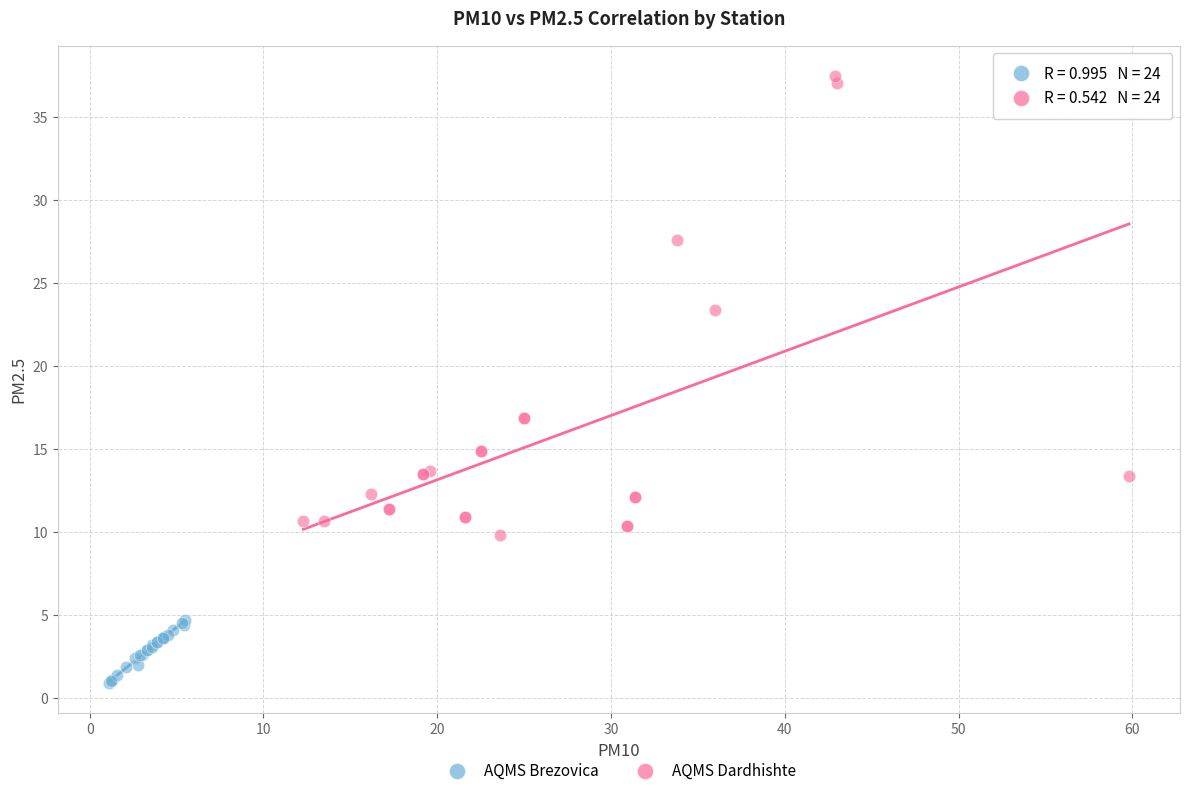

Which series contains the lowest Y value?

AQMS Brezovica